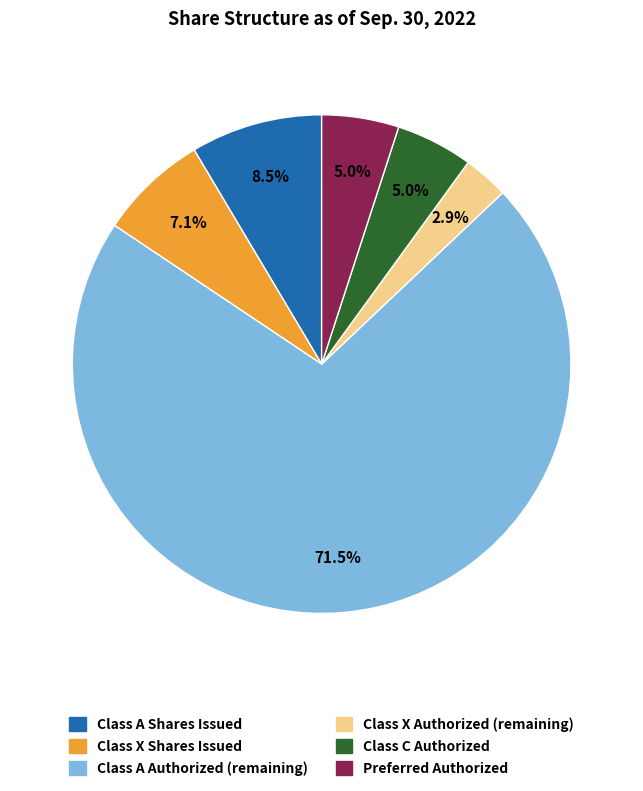

To the nearest percent, what is the average slice percentage?

17%